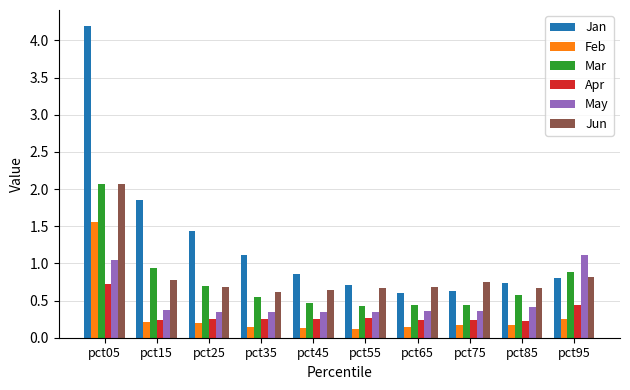

What are all the series names shown in the legend?

Jan, Feb, Mar, Apr, May, Jun